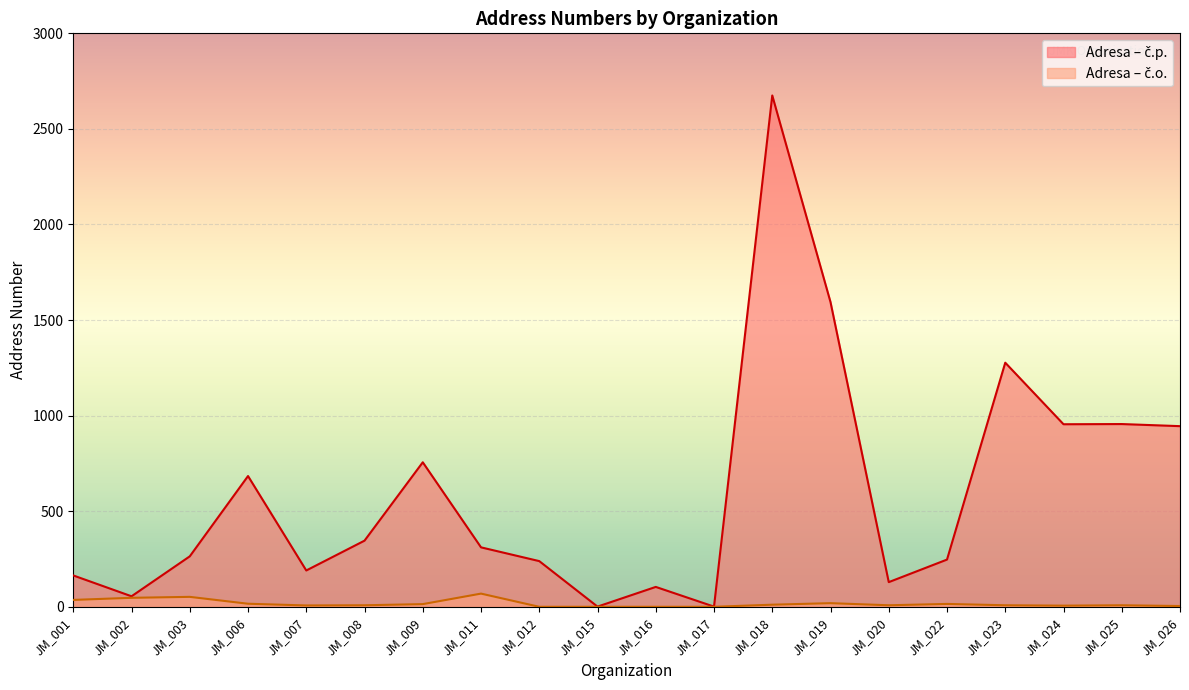

What is the approximate value of Adresa – č.o. at JM_009, to the nearest 5?

15